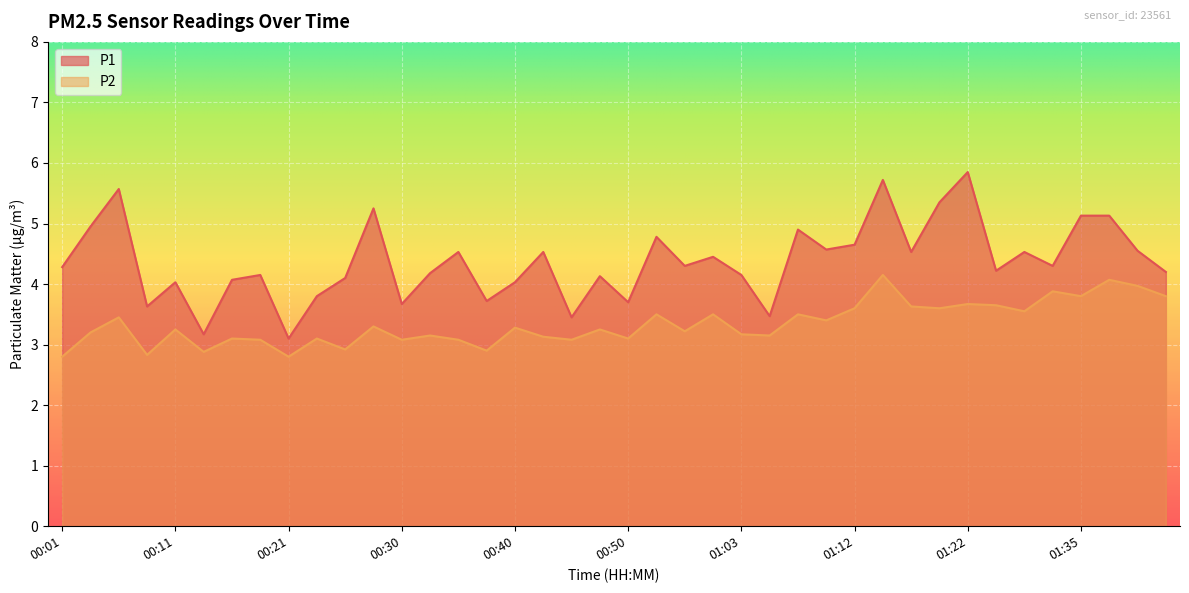

What is the greatest value displayed?

5.8